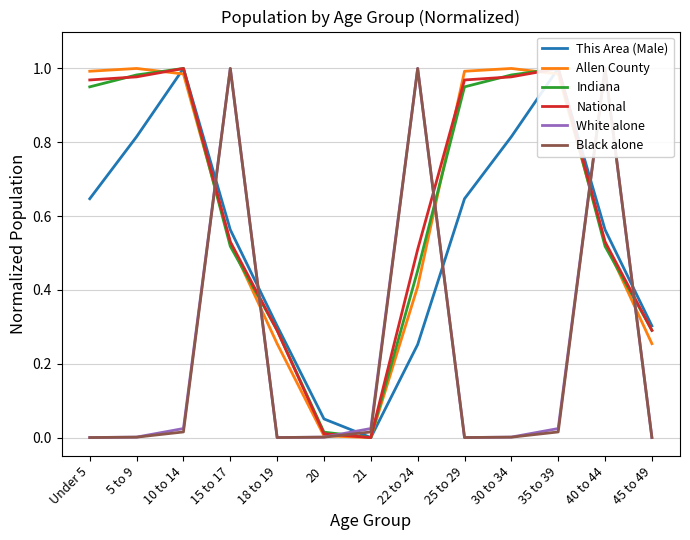

What is the average value of the Indiana series?

0.6